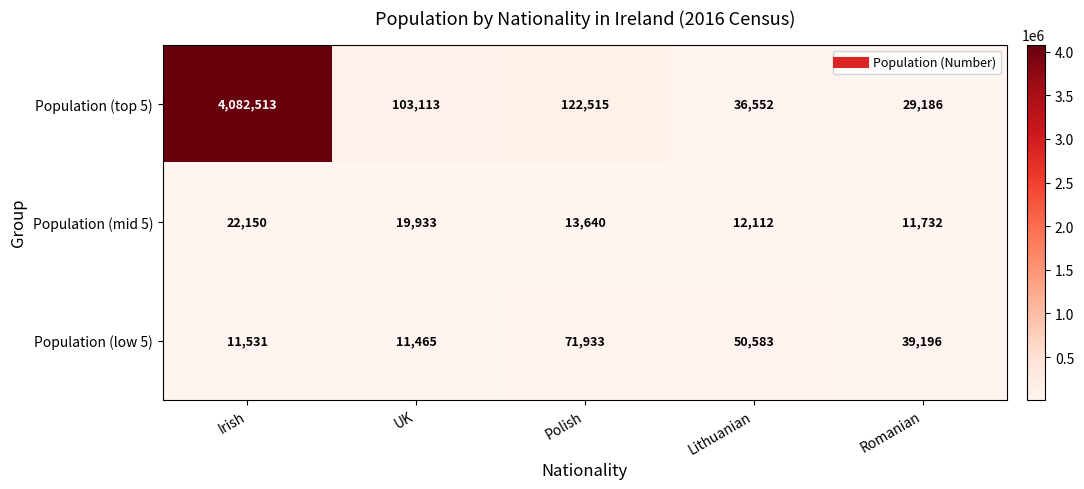

What is the maximum value for Population (mid 5)?

22150